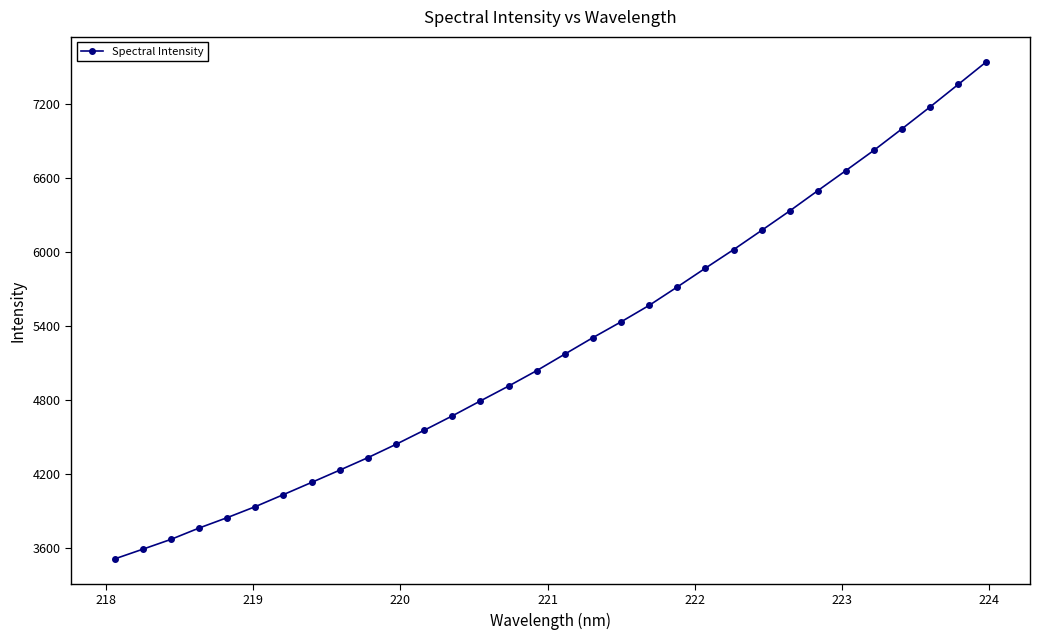

What is the maximum value shown in the chart?

7540.6